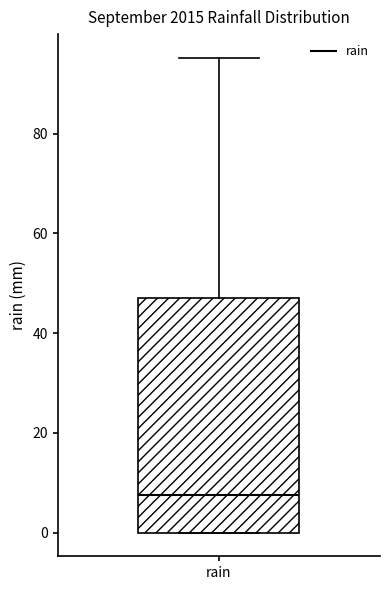

Where does the upper whisker of the box for rain end on the y-axis? The values are not printed on the chart, so give them approximately, as read against the axis.

96